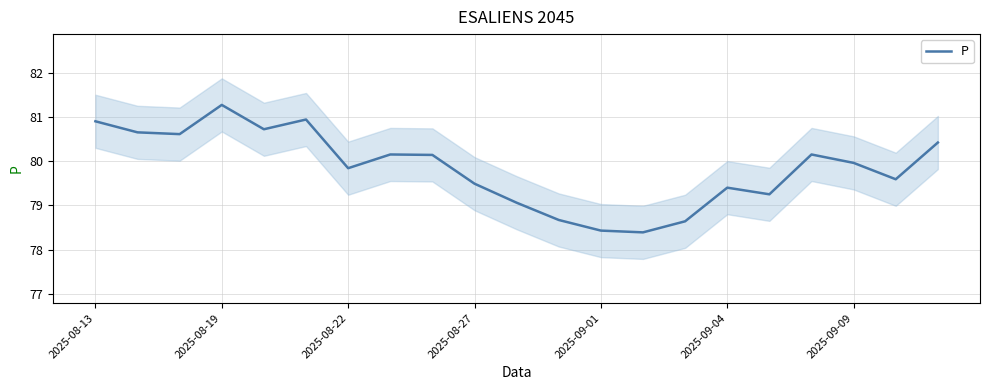

True or false: P has a value of 78.4 at 2025-09-01.

True